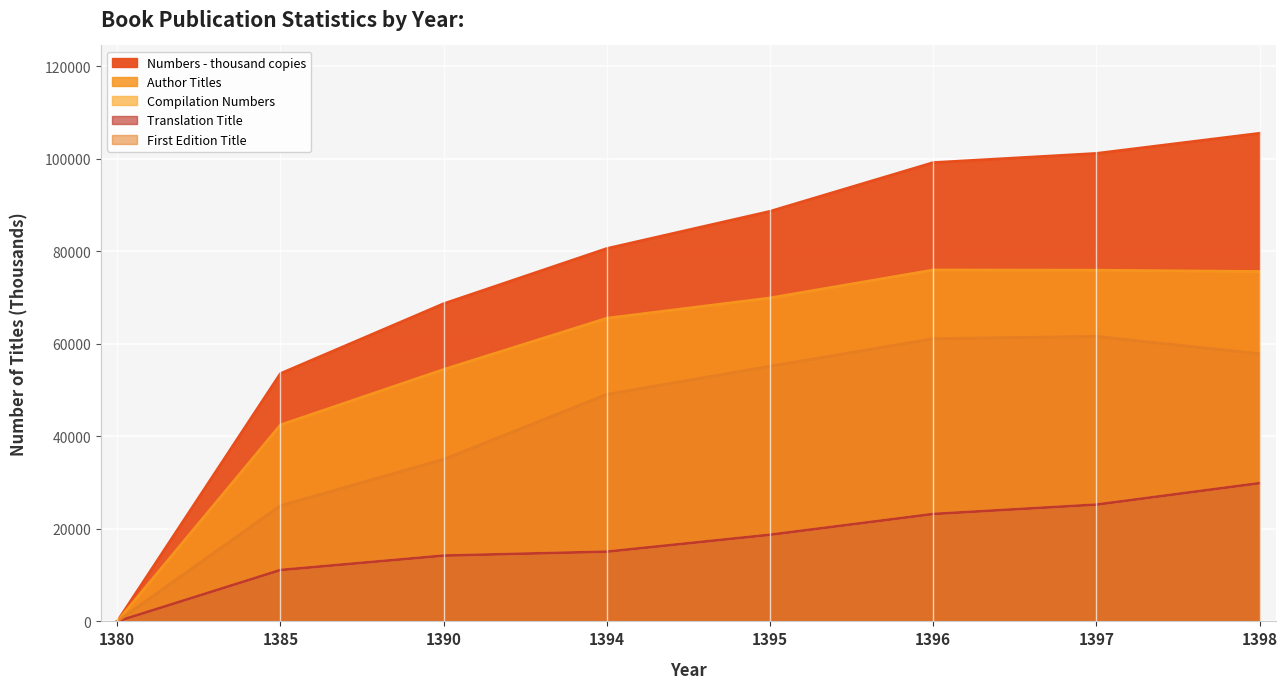

What is the average value of the Type of work - Author - Title series?

57473